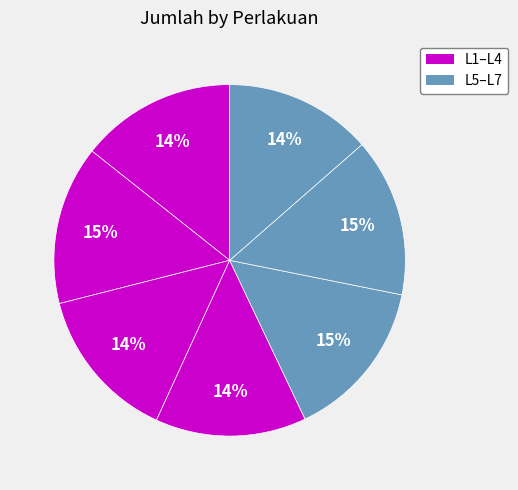

How many slices are in this pie chart?

7